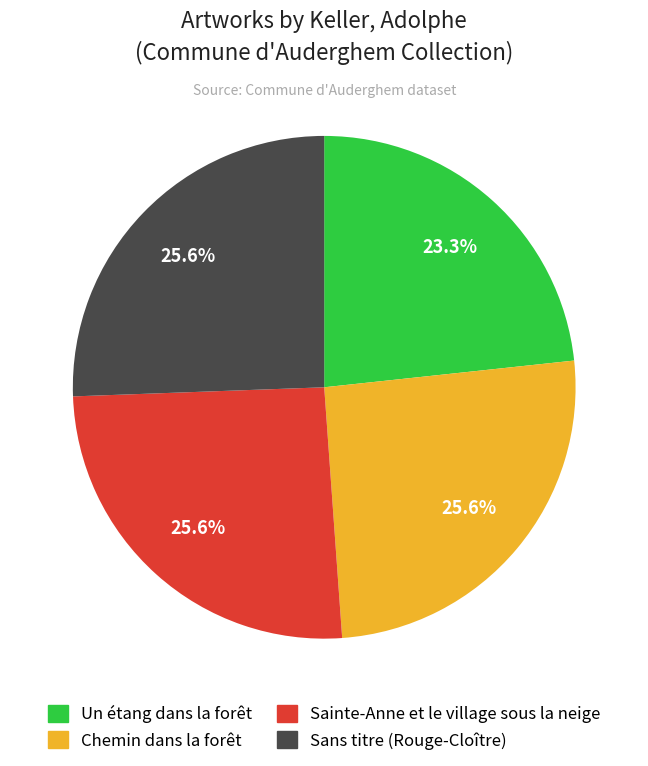

What percentage is the Sainte-Anne et le village sous la neige slice, to the nearest percent?

26%